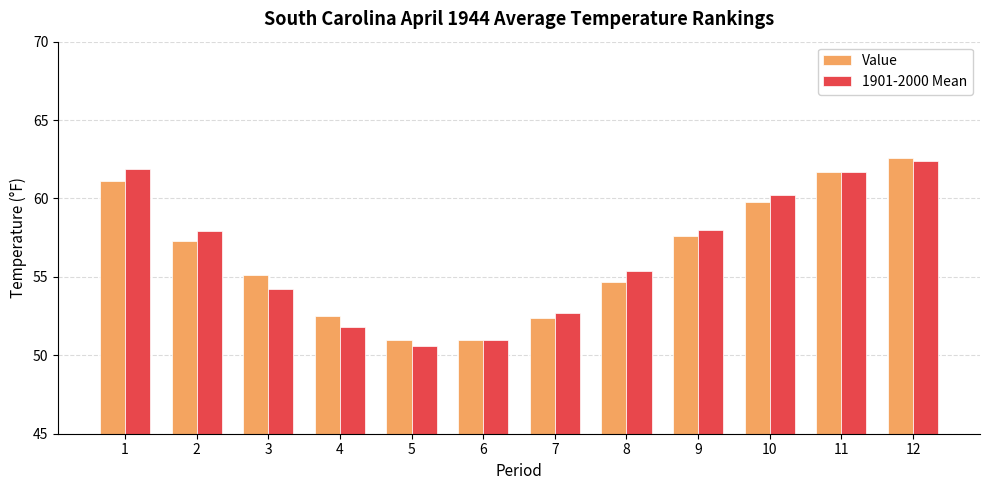

What value does the 1901-2000 Mean series have at 5?

50.6